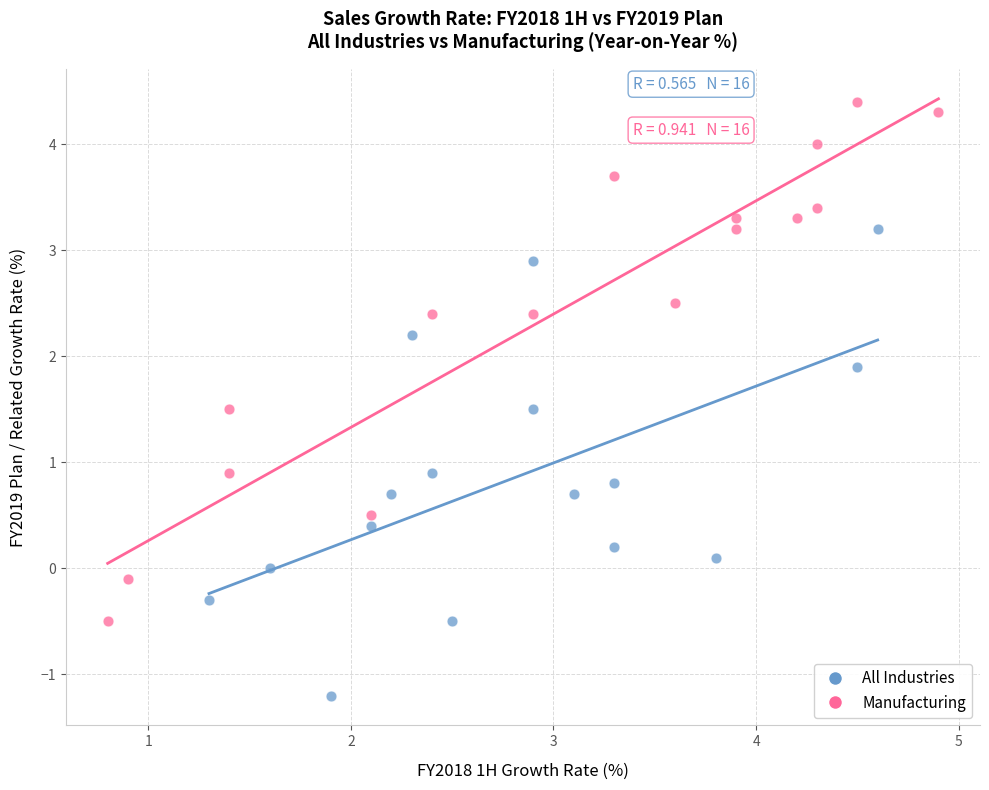

Which series has the largest Y range (max minus min)?

Manufacturing